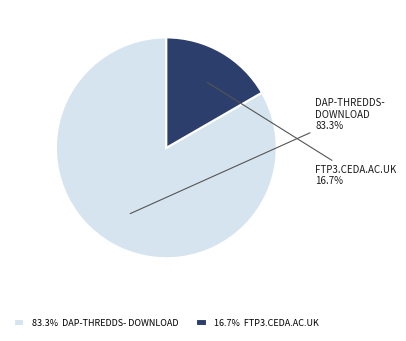

To the nearest percent, what is the difference between the largest and smallest slice percentages?

67%